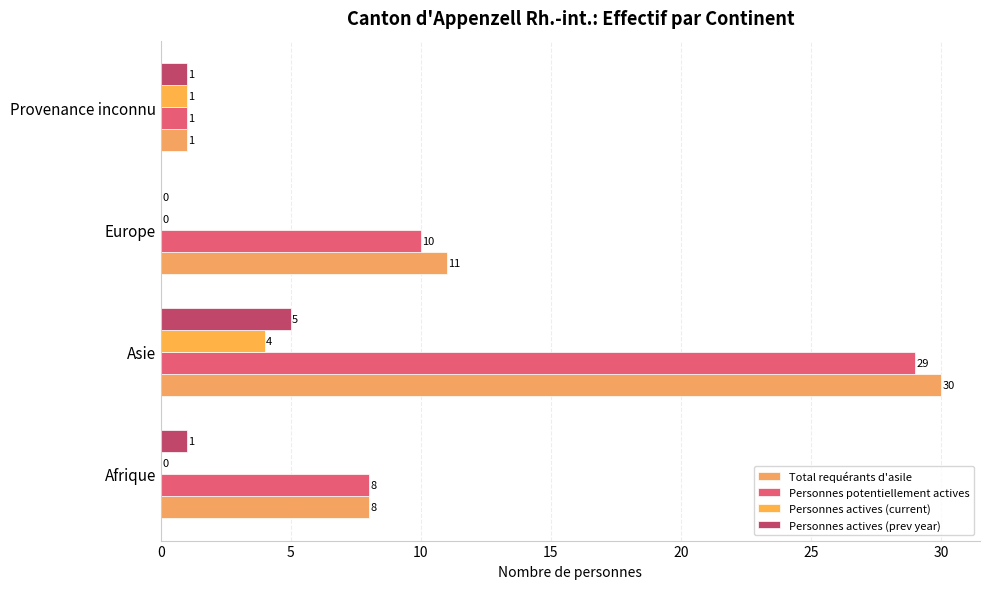

How many categories are shown in the chart?

4